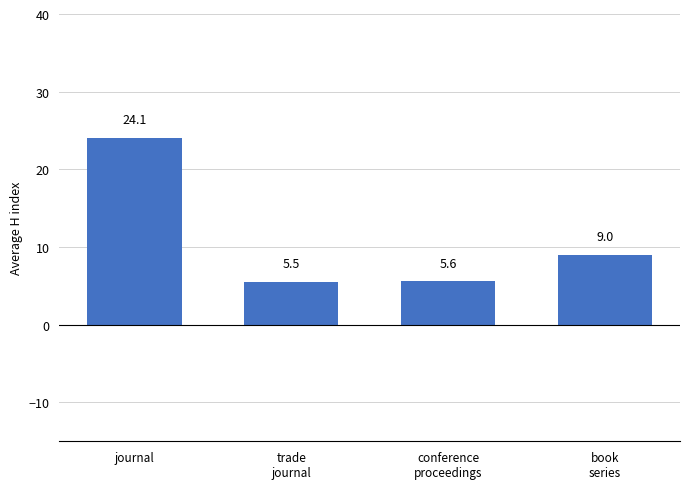

Are the bars grouped side by side (vs. stacked)?

No